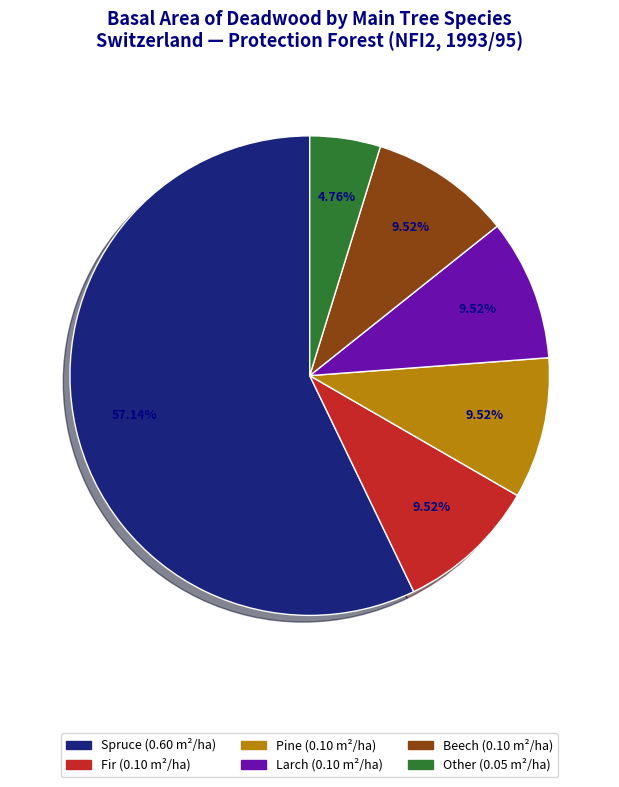

Does any single category account for the majority?

Yes